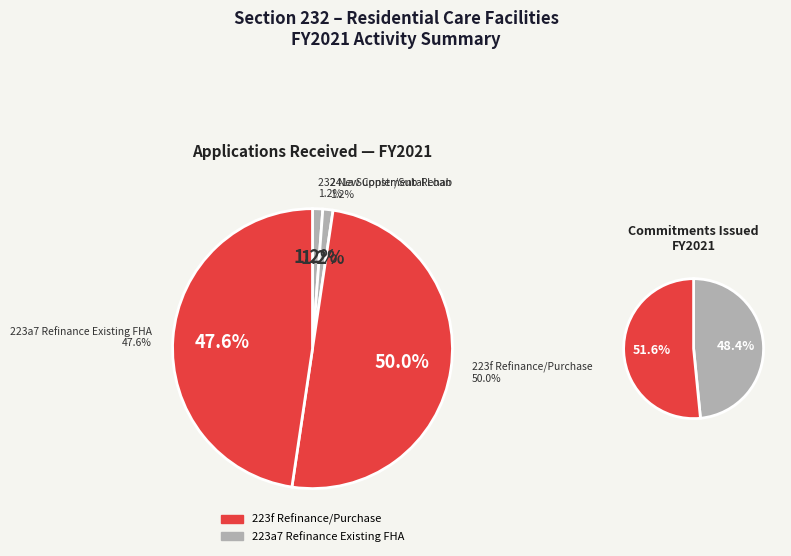

Does 232 New Constr/Sub-Rehab/Blended Rate represent more than half of the total?

No